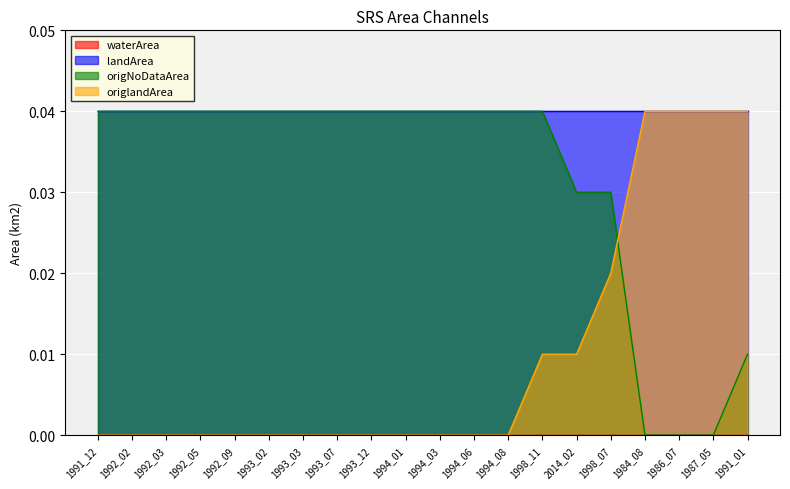

Which series has the largest total across all categories?

landArea